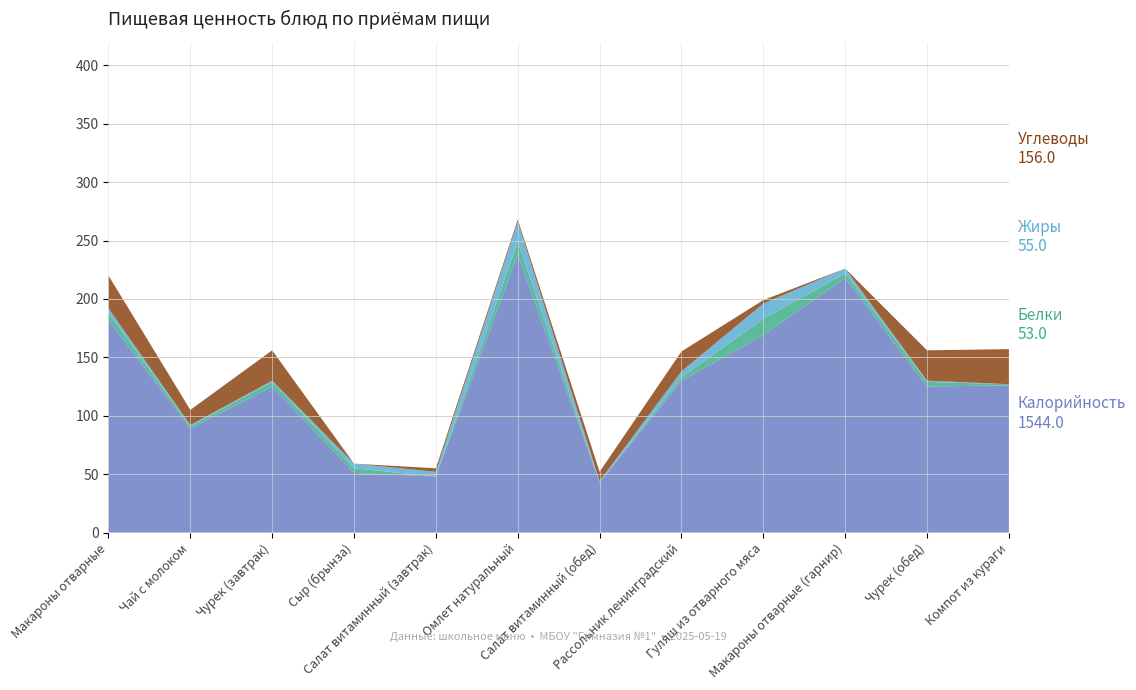

Reading right to left, list all the values displayed in this chart.

Калорийность: Компот из кураги=126	Чурек (обед)=125	Макароны отварные (гарнир)=218	Гуляш из отварного мяса=169	Рассольник ленинградский=130	Салат витаминный (обед)=43	Омлет натуральный=238	Салат витаминный (завтрак)=48	Сыр (брынза)=51	Чурек (завтрак)=125	Чай с молоком=89	Макароны отварные=182
Белки: Компот из кураги=1	Чурек (обед)=4	Макароны отварные (гарнир)=4	Гуляш из отварного мяса=14	Рассольник ленинградский=3	Салат витаминный (обед)=0	Омлет натуральный=11	Салат витаминный (завтрак)=0	Сыр (брынза)=4	Чурек (завтрак)=4	Чай с молоком=2	Макароны отварные=6
Жиры: Компот из кураги=0	Чурек (обед)=1	Макароны отварные (гарнир)=4	Гуляш из отварного мяса=13	Рассольник ленинградский=5	Салат витаминный (обед)=1	Омлет натуральный=17	Салат витаминный (завтрак)=4	Сыр (брынза)=4	Чурек (завтрак)=1	Чай с молоком=1	Макароны отварные=4
Углеводы: Компот из кураги=30	Чурек (обед)=26	Макароны отварные (гарнир)=0	Гуляш из отварного мяса=3	Рассольник ленинградский=17	Салат витаминный (обед)=8	Омлет натуральный=2	Салат витаминный (завтрак)=3	Сыр (брынза)=0	Чурек (завтрак)=26	Чай с молоком=13	Макароны отварные=28